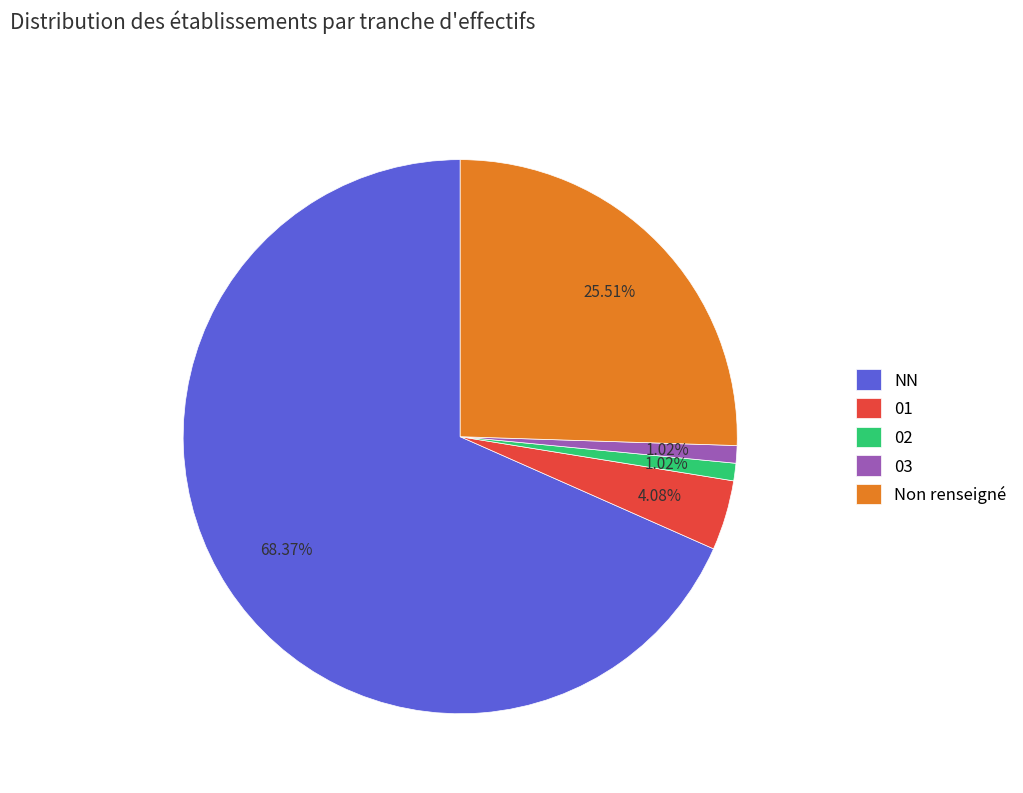

To the nearest percent, what portion does 01 represent?

4%